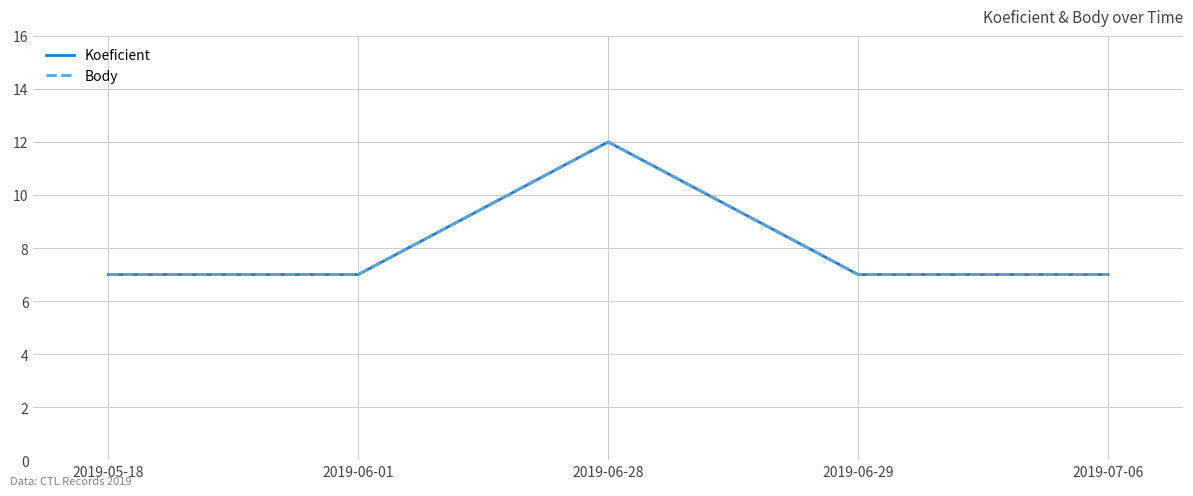

What is the total value across all series at 2019-07-06?

14